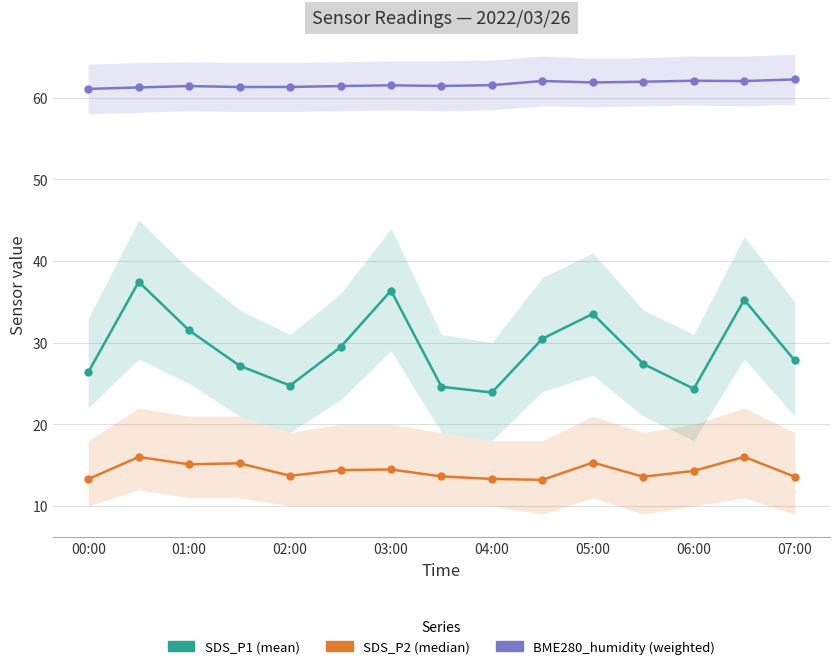

Is the value of SDS_P1 at 01:00 greater than the value of SDS_P2 at 06:00?

Yes